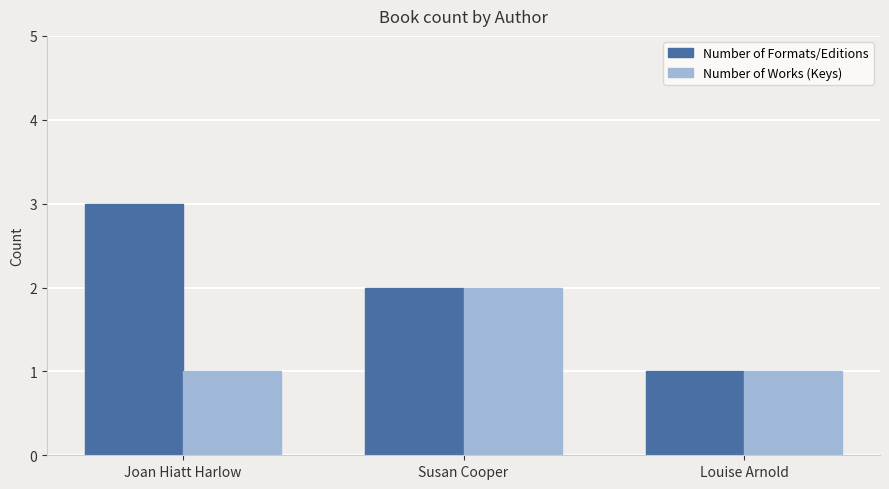

What is the sum of all Number of Works (Keys) values?

4